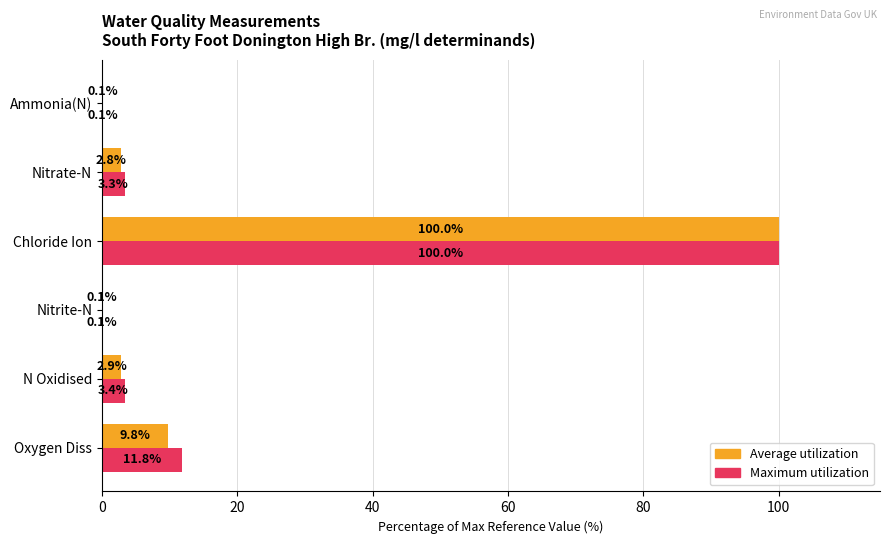

Between N Oxidised and Nitrite-N, which series saw the biggest shift?

Maximum utilization